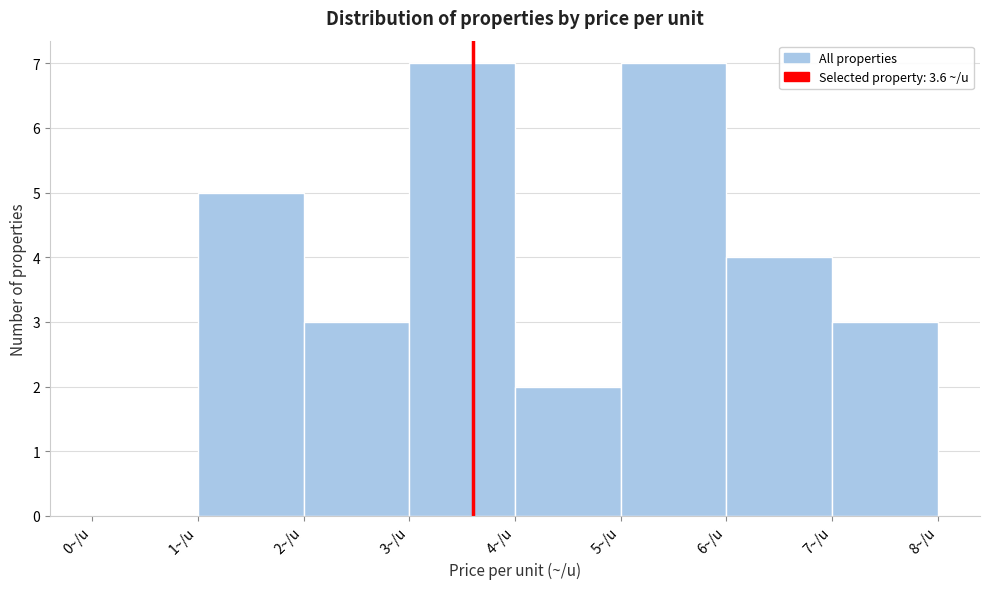

What is the height of the bar covering 3 to 4 on the x-axis? The values are not printed on the chart, so give them approximately, as read against the axis.

7